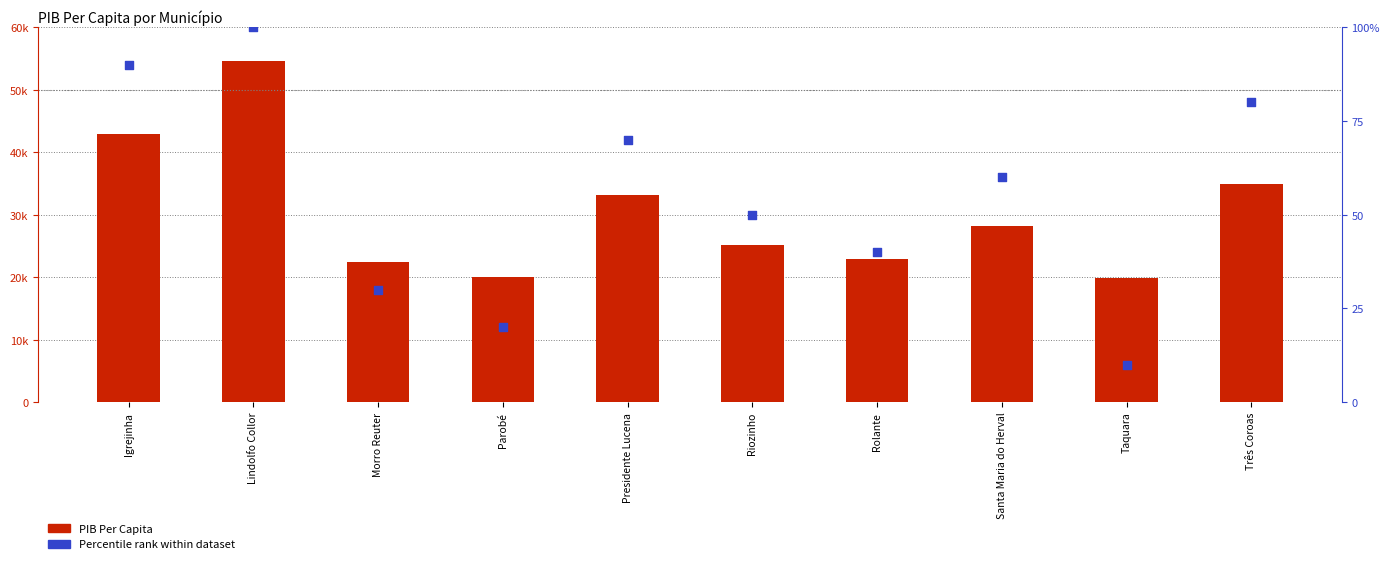

Which series reaches the minimum Y coordinate?

Percentile rank within dataset